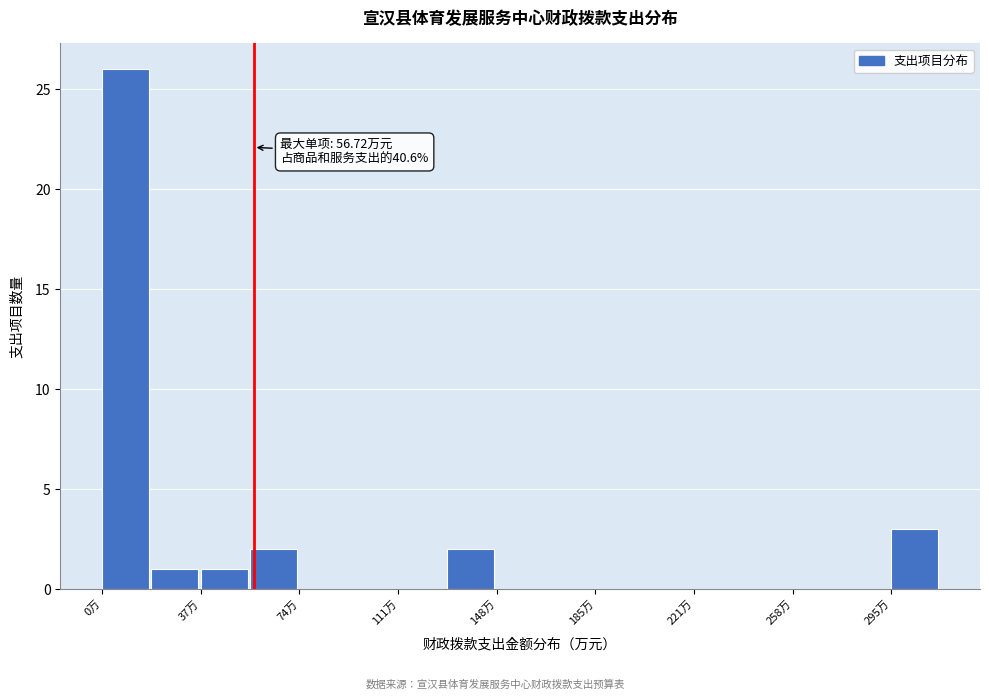

Around what value on the x-axis is the tallest bar? Give the approximate position of its centre, as read against the axis.

10